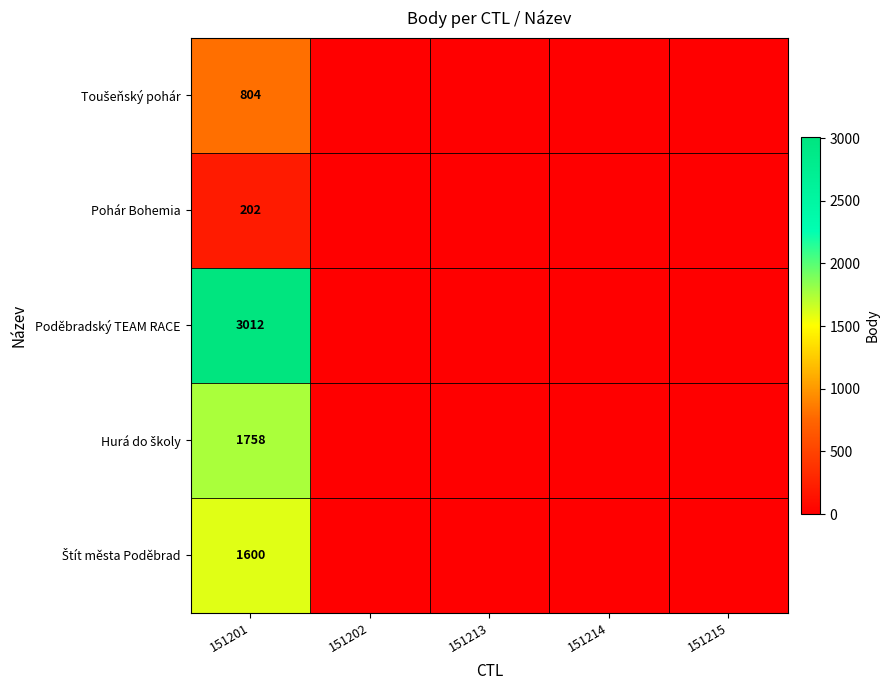

What is the spread (max minus min) of values at 151201?

2810